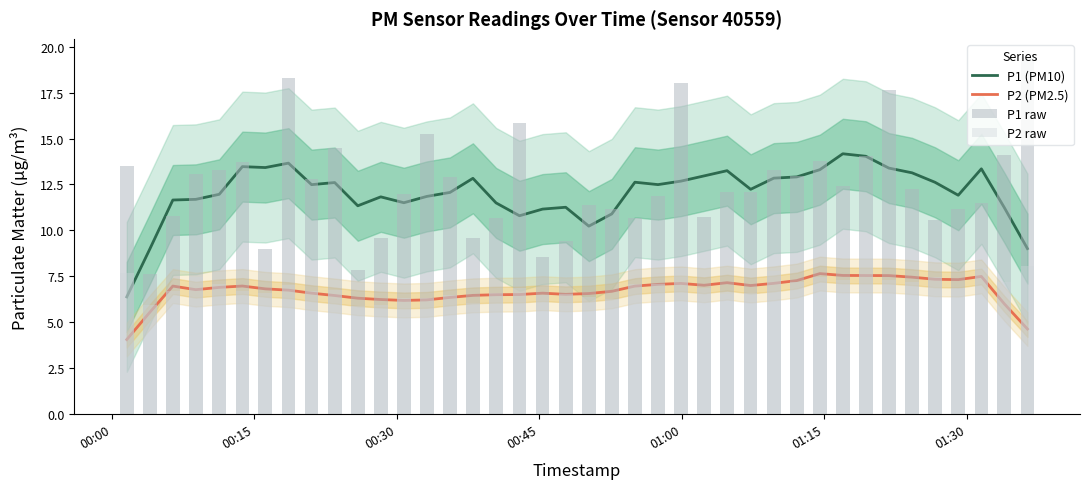

How many data points in P1 raw are less than 12?

18